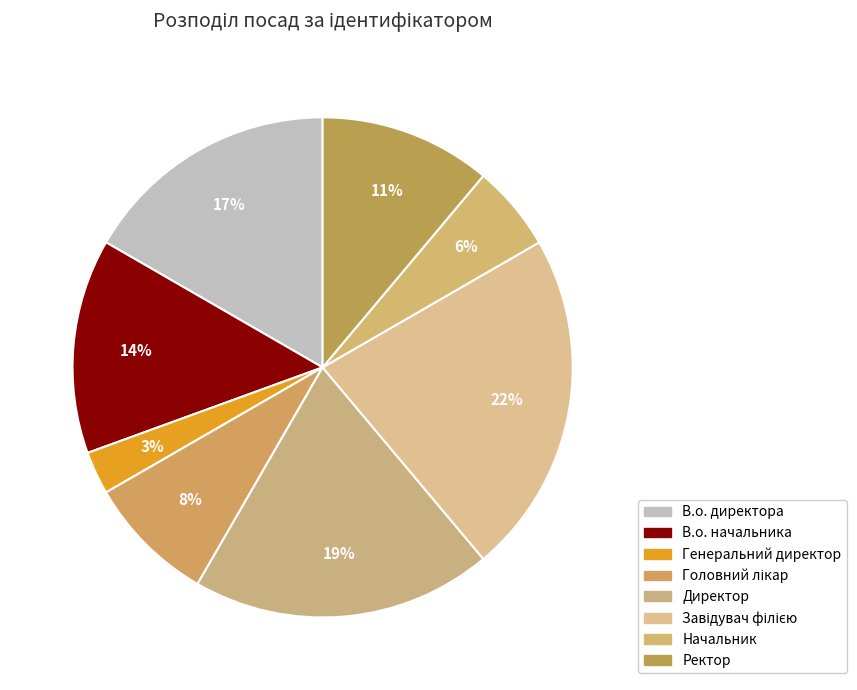

How many segments does this pie chart have?

8